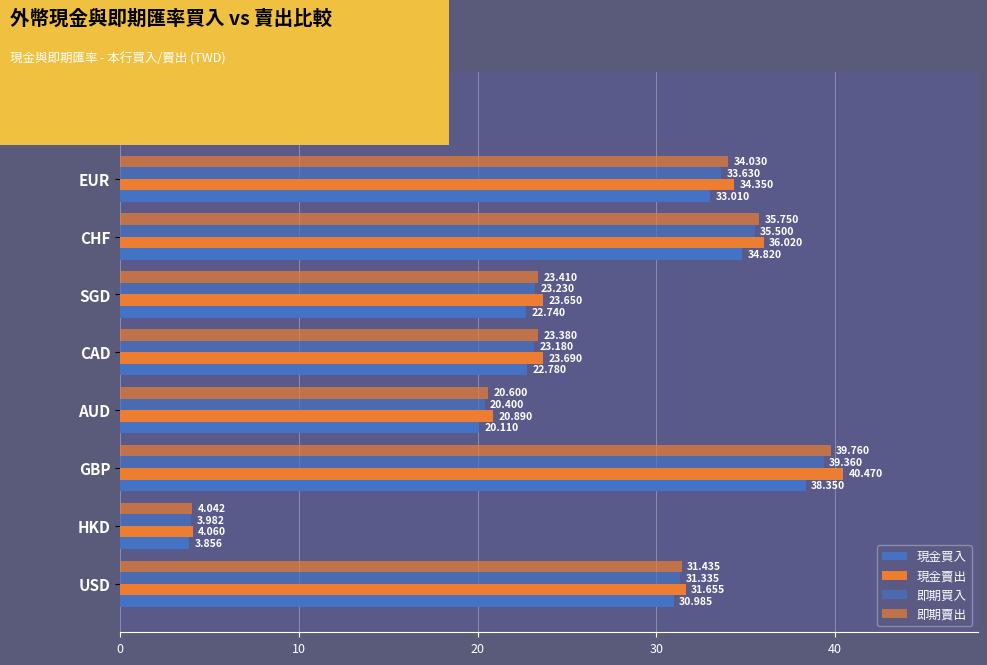

How many data points in 現金買入 are less than 22?

3